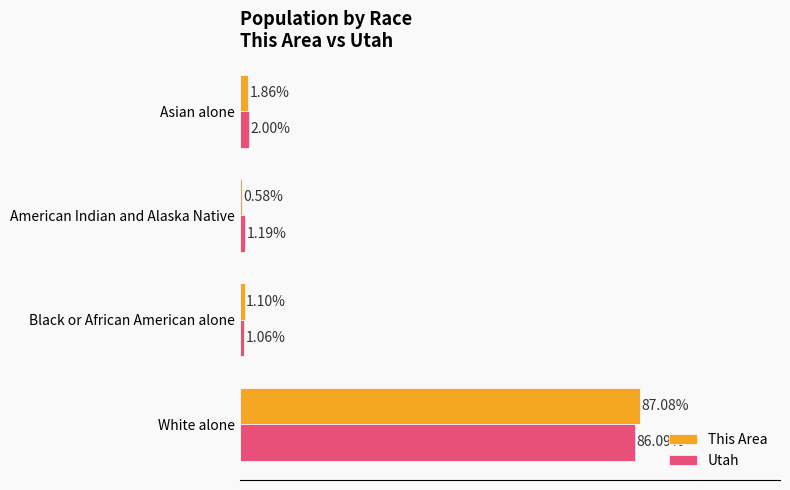

Which series has the widest spread of values?

This Area